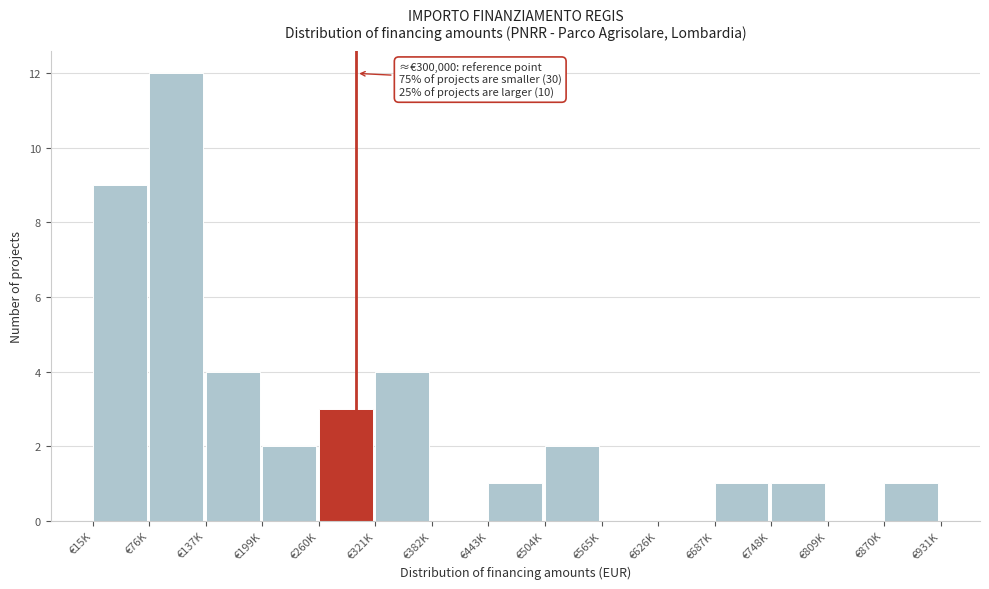

At which category does the chart reach its peak across all series?

€76K